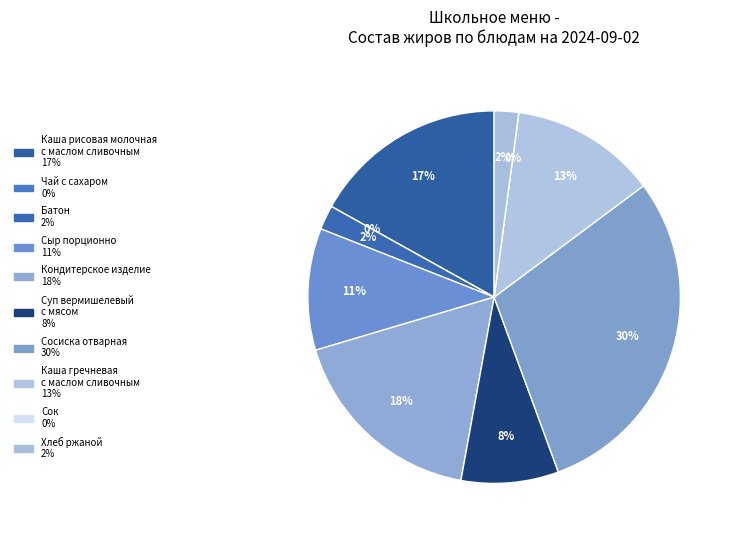

Is there any slice that represents more than half of the pie?

No